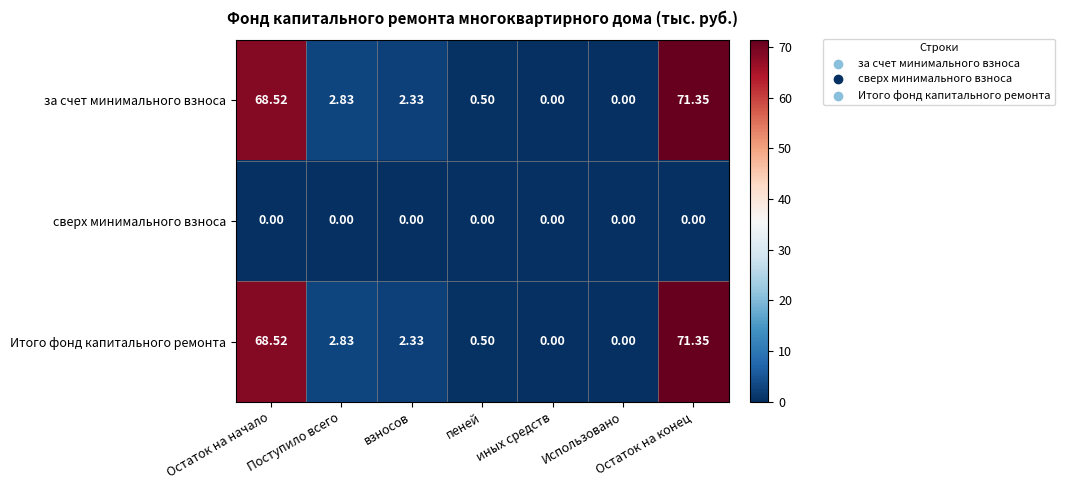

How many series are shown in this chart?

3